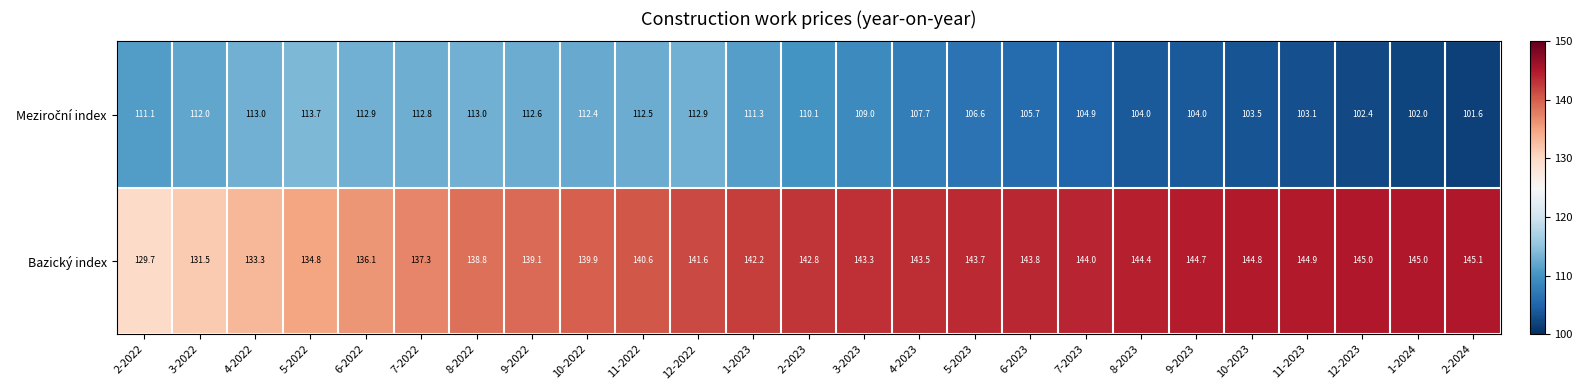

The value of Bazický index at 6-2022 is 213.1. True or false?

False